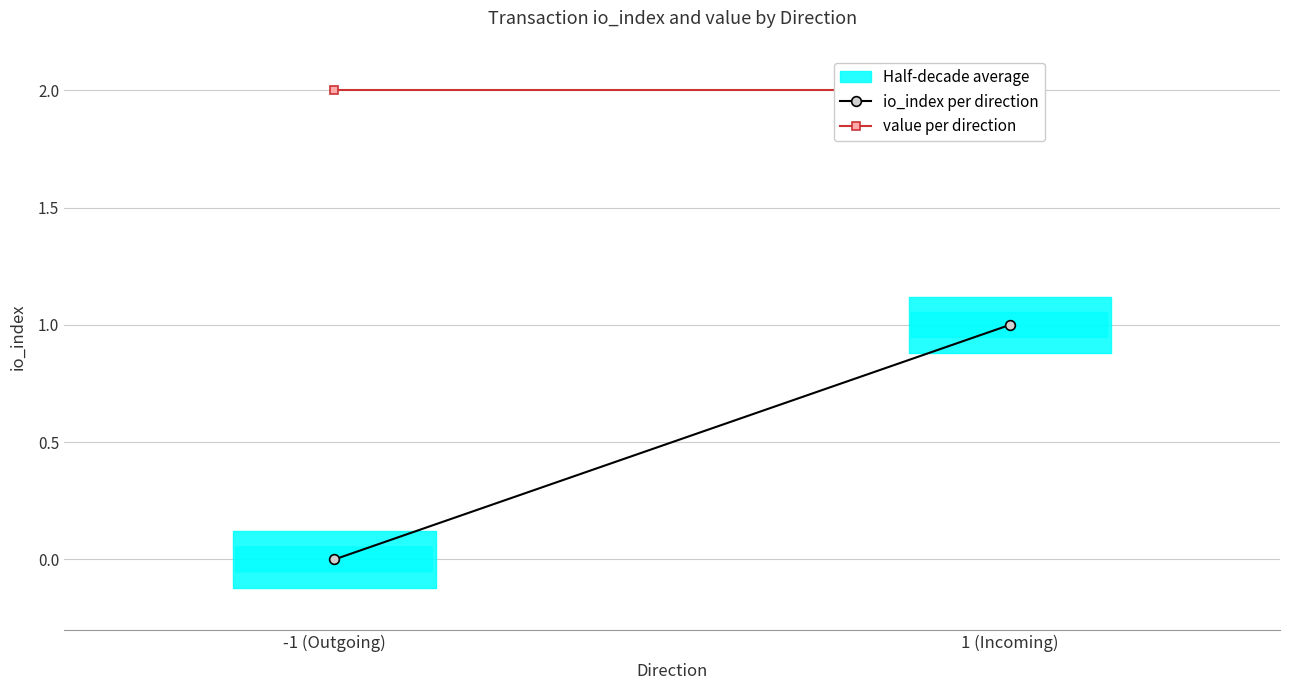

What value does the value per direction series have at 1 (Incoming)?

2.0